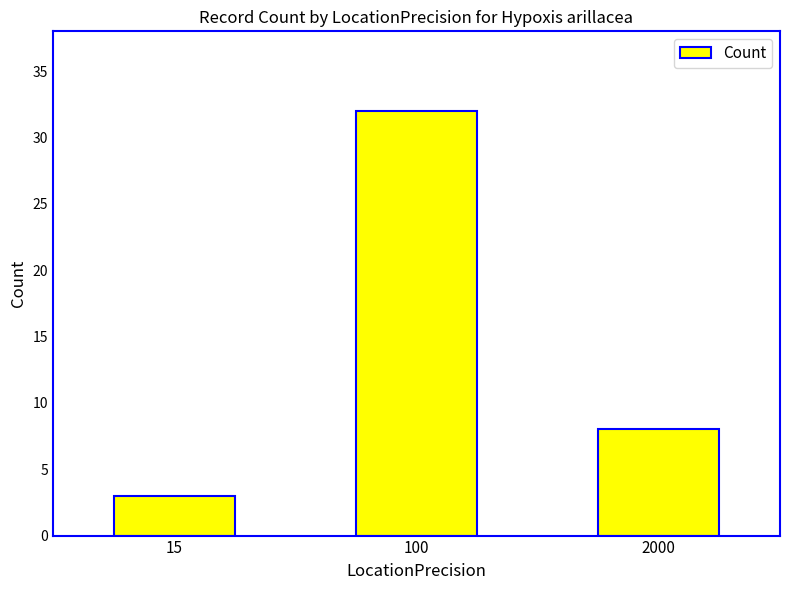

List the labels in order of value, smallest first.

15, 2000, 100